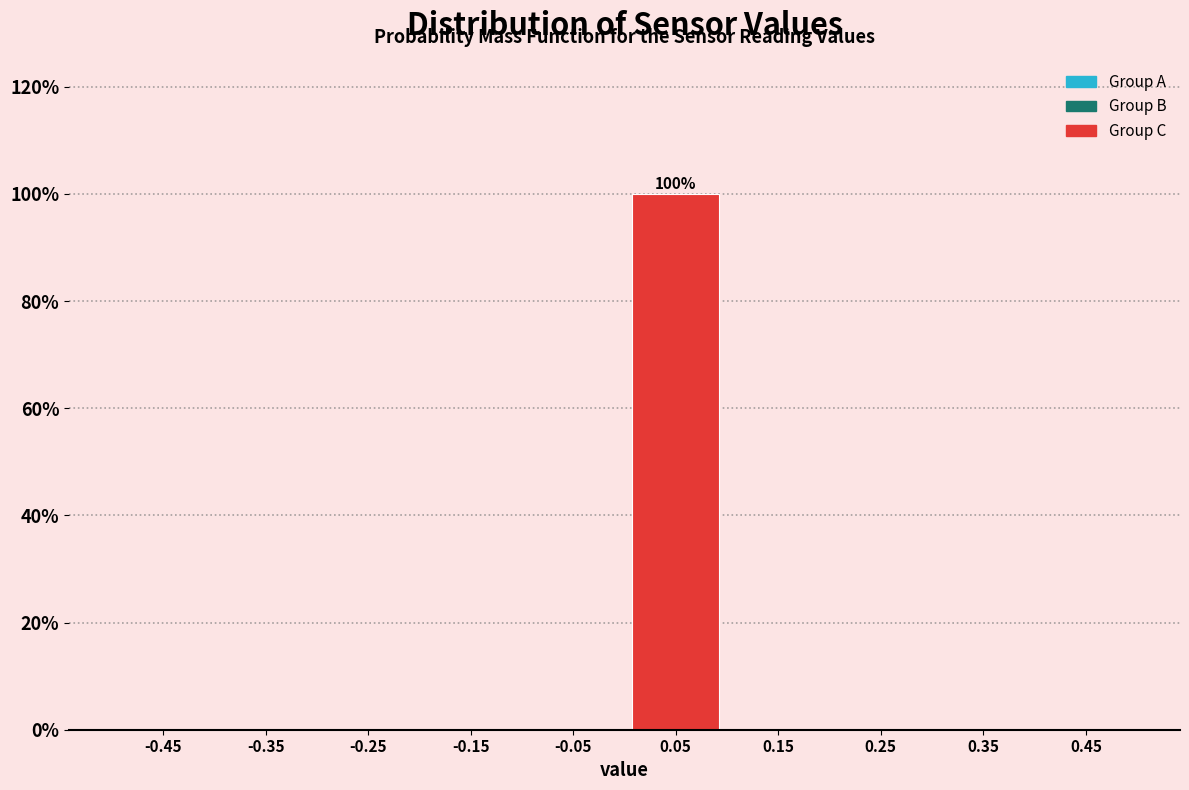

Which range on the x-axis has the tallest bar?

0.0 to 0.1